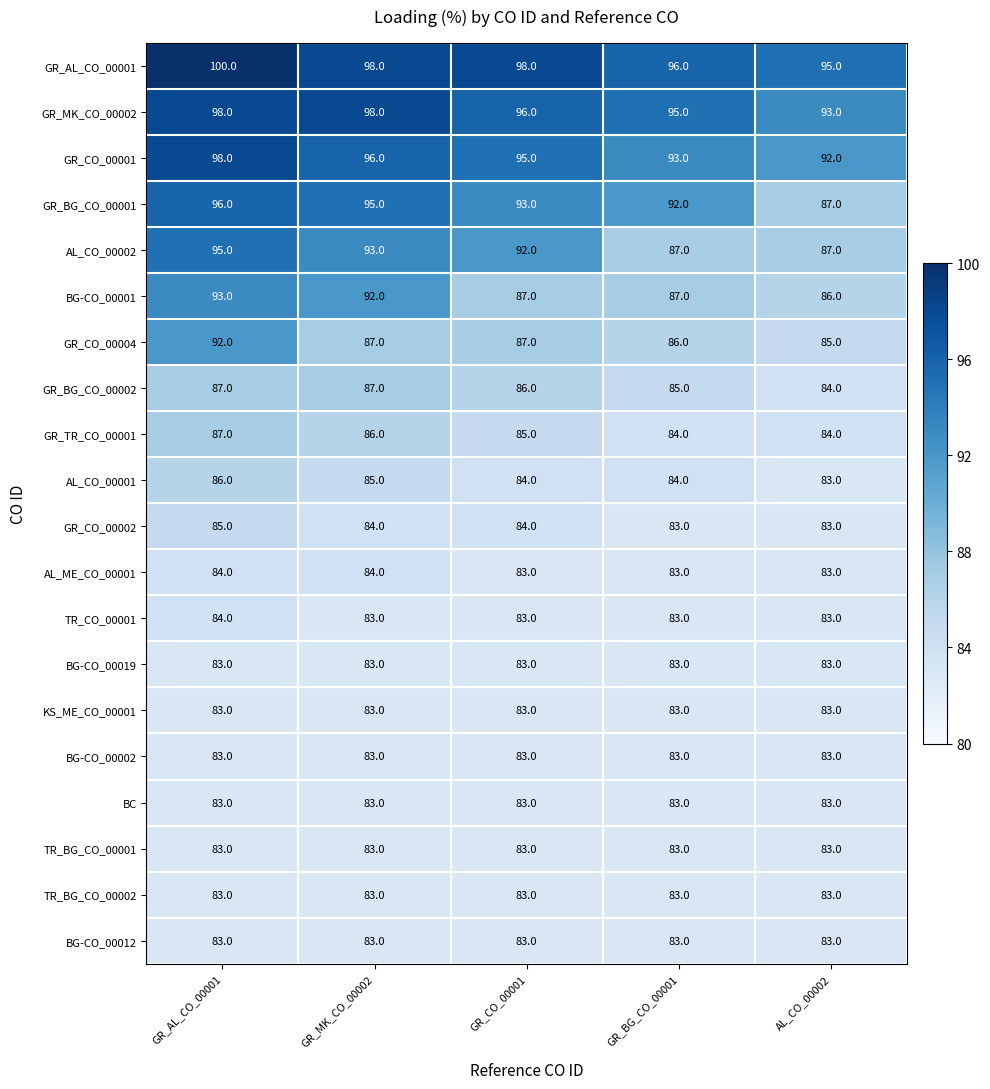

What is the difference between the GR_MK_CO_00002 values at AL_CO_00002 and GR_MK_CO_00002?

5